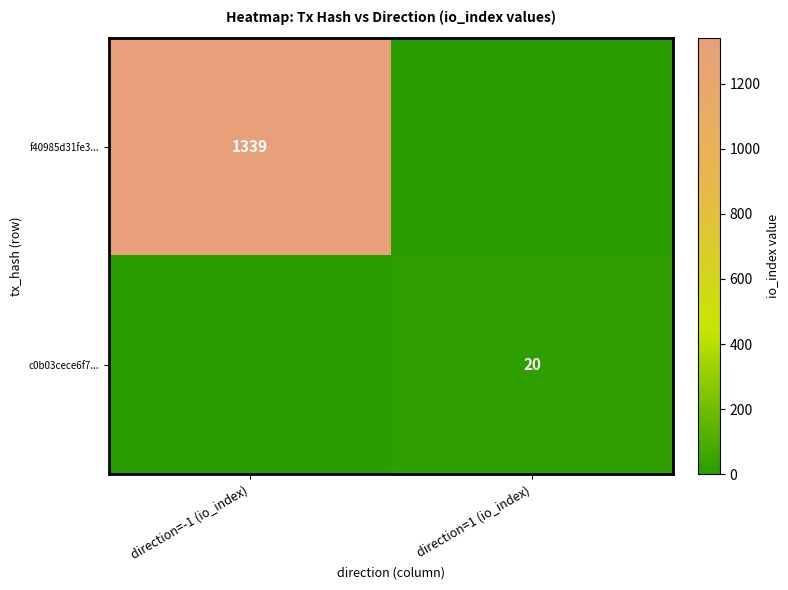

The c0b03cece6f7... series shows 5 at direction=1 (io_index). True or false?

False